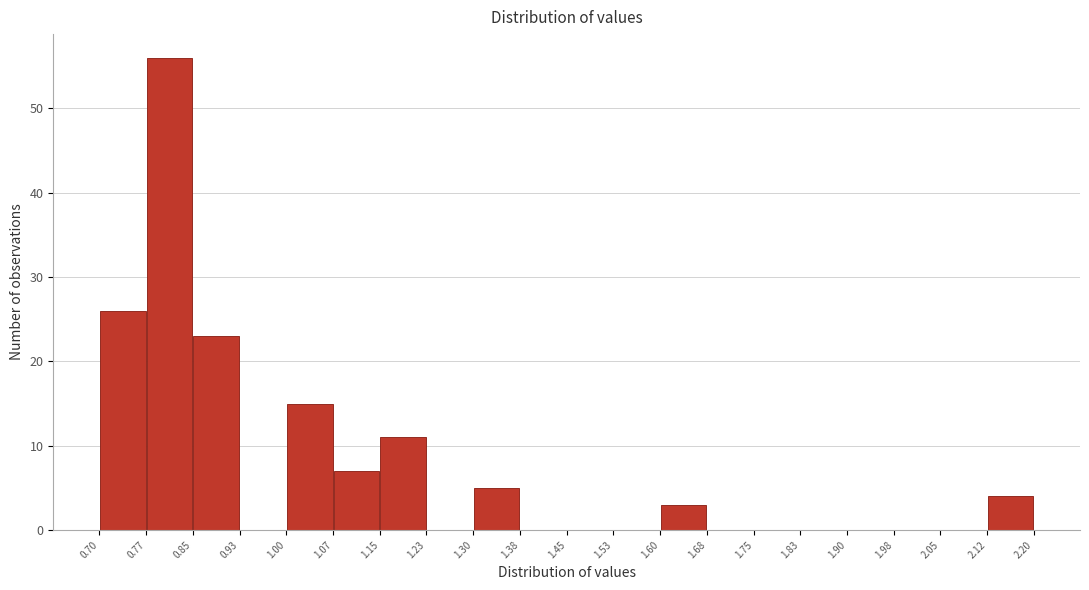

Reading left to right, list every bar in this chart as the range it spans on the x-axis followed by its height. The values are not printed on the chart, so give them approximately, as read against the axis.

0.70 to 0.77: 26
0.77 to 0.85: 56
0.85 to 0.93: 23
0.93 to 1.00: 0
1.00 to 1.07: 15
1.07 to 1.15: 7
1.15 to 1.23: 11
1.23 to 1.30: 0
1.30 to 1.38: 5
1.38 to 1.45: 0
1.45 to 1.53: 0
1.53 to 1.60: 0
1.60 to 1.68: 3
1.68 to 1.75: 0
1.75 to 1.83: 0
1.83 to 1.90: 0
1.90 to 1.98: 0
1.98 to 2.05: 0
2.05 to 2.12: 0
2.12 to 2.20: 4